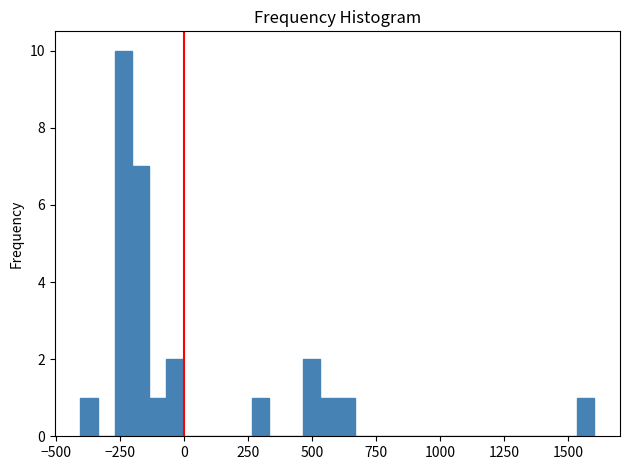

Around what value on the x-axis is the tallest bar? Give the approximate position of its centre, as read against the axis.

-250